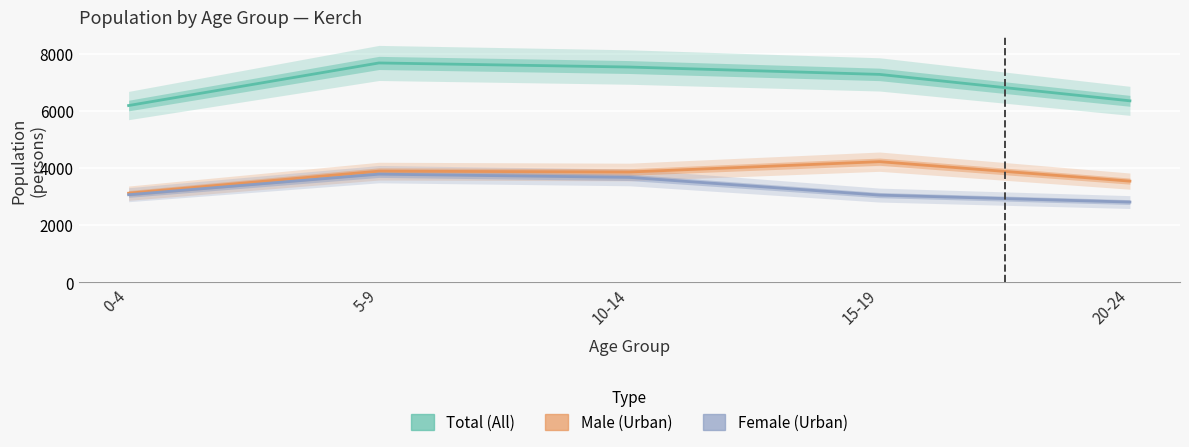

Where does the Total (All) series first go above 7280?

5-9